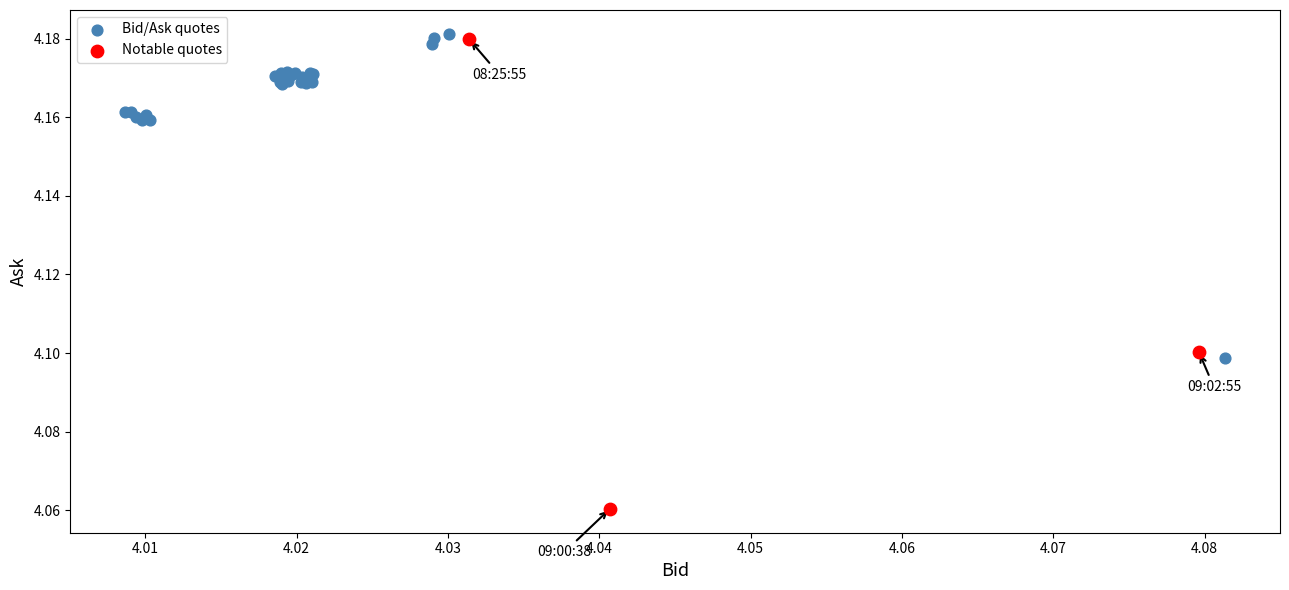

Which series contains the lowest Y value?

Notable quotes